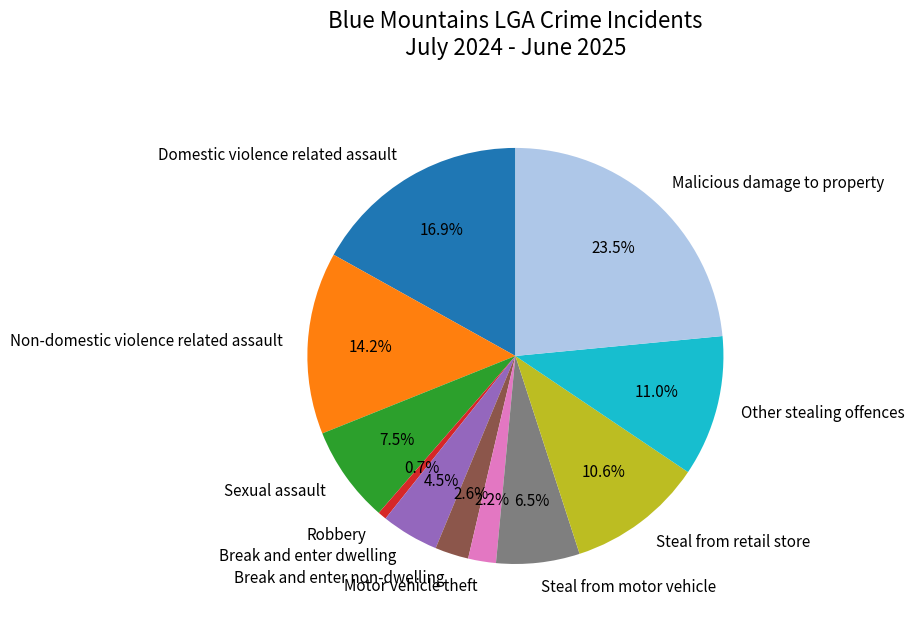

Is there a majority slice in this chart?

No